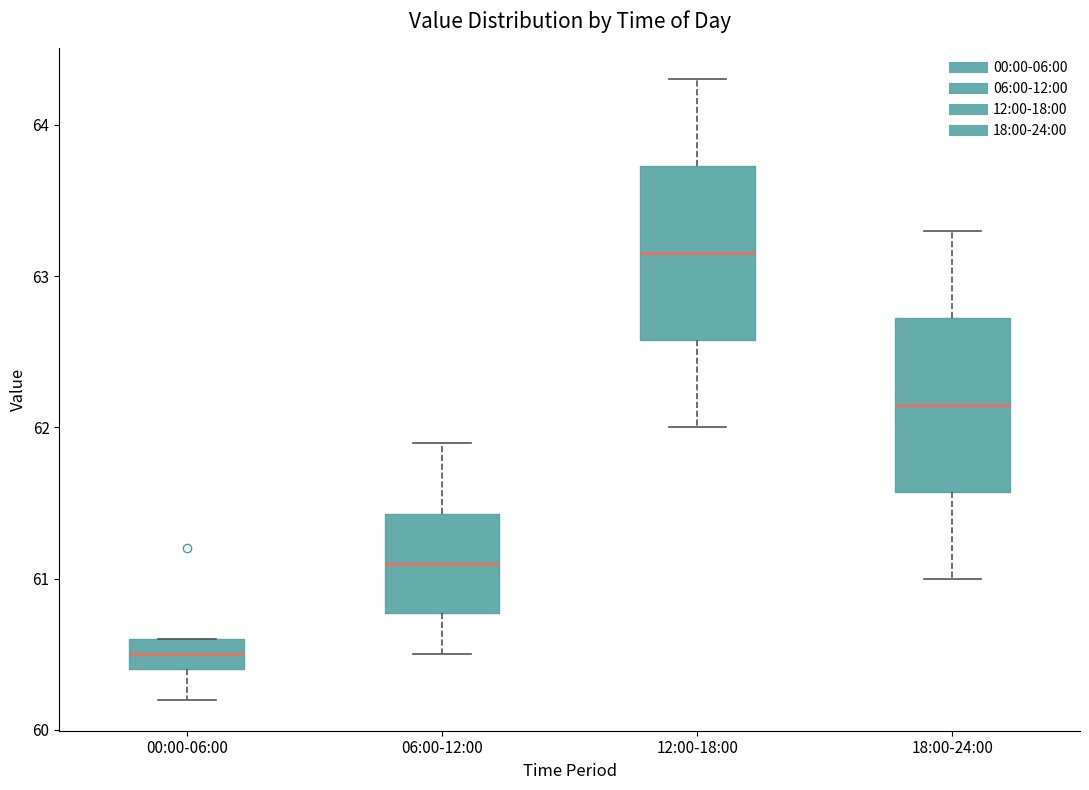

Reading left to right, read every box against the y-axis: the position of its median line, the range the box covers, and the ends of its whiskers. The values are not printed on the chart, so give them approximately, as read against the axis.

00:00-06:00: median 60.5, box 60.4 to 60.6, whiskers 60.2 to 60.6
06:00-12:00: median 61.1, box 60.8 to 61.4, whiskers 60.5 to 61.9
12:00-18:00: median 63.2, box 62.6 to 63.7, whiskers 62.0 to 64.3
18:00-24:00: median 62.2, box 61.6 to 62.7, whiskers 61.0 to 63.3